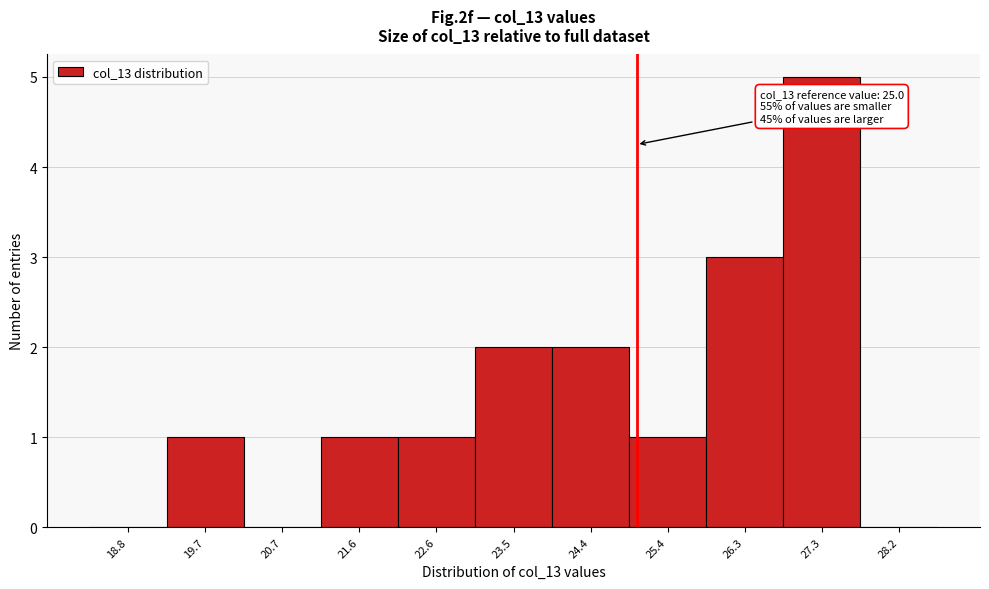

Which range on the x-axis has the tallest bar?

26.8 to 27.7